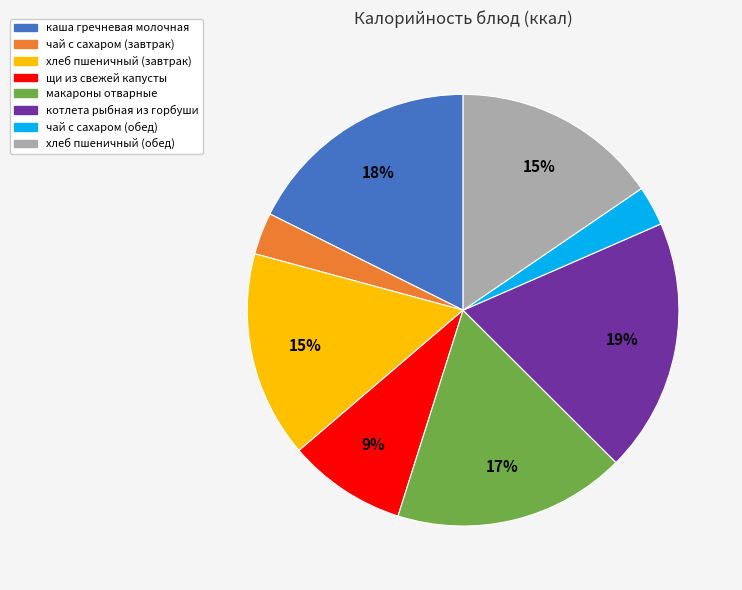

True or false: макароны отварные accounts for 26% of the total.

False